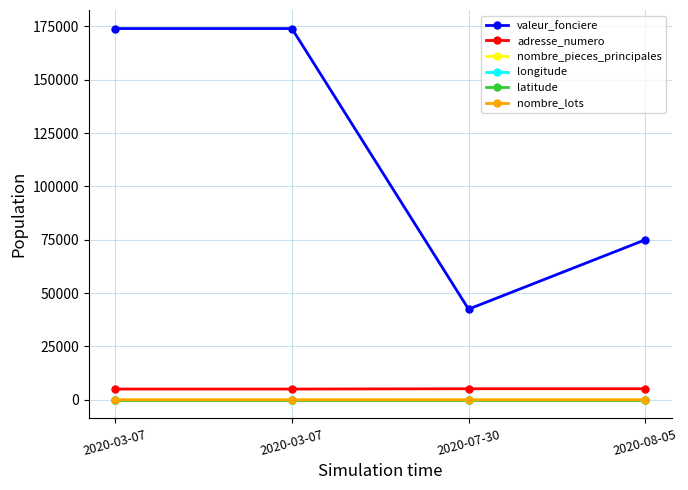

True or false: latitude and longitude intersect in this chart.

False